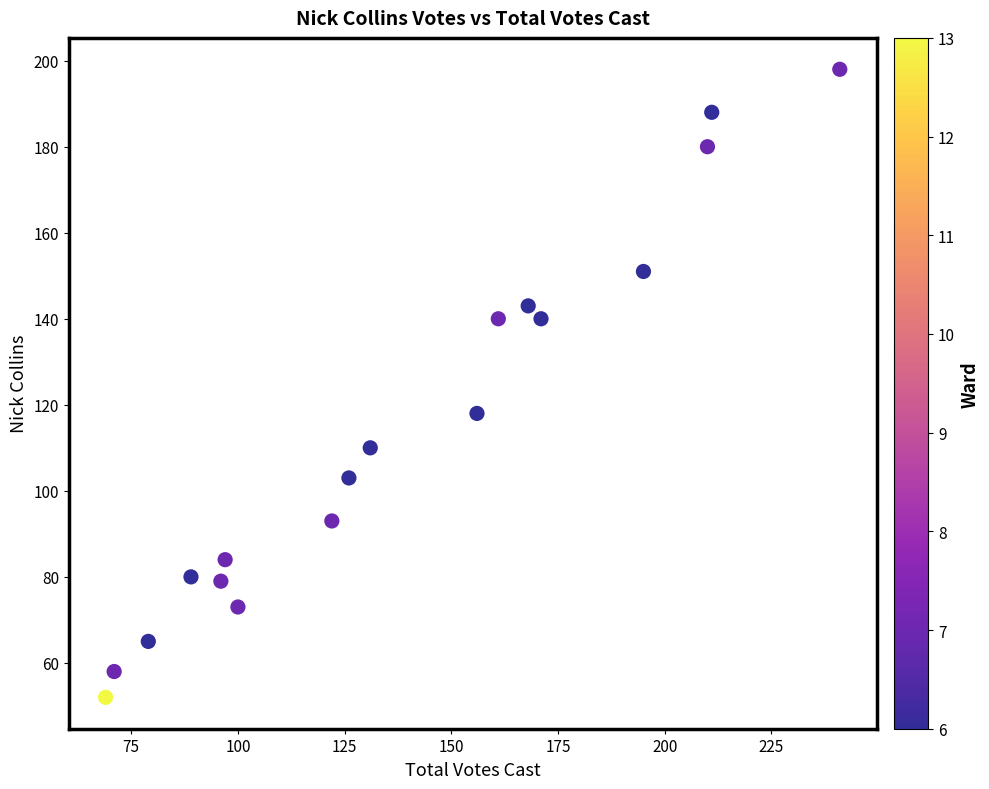

What is the range of X values (max minus min)?

172